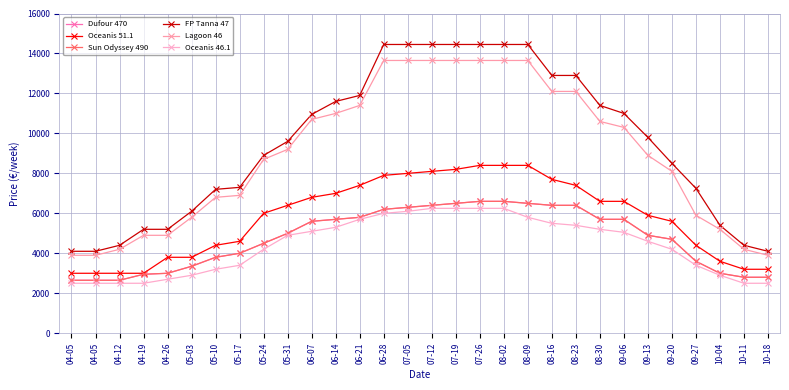

At how many categories does at least one series exceed 9689?

15